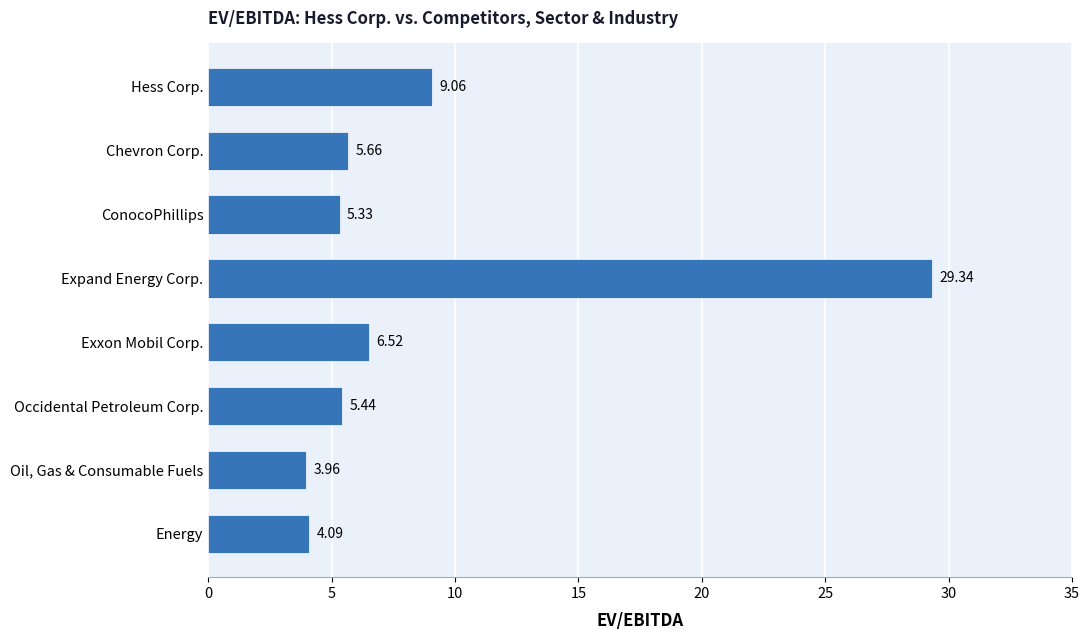

What is the sum of the values at Occidental Petroleum Corp. and Exxon Mobil Corp.?

12.0